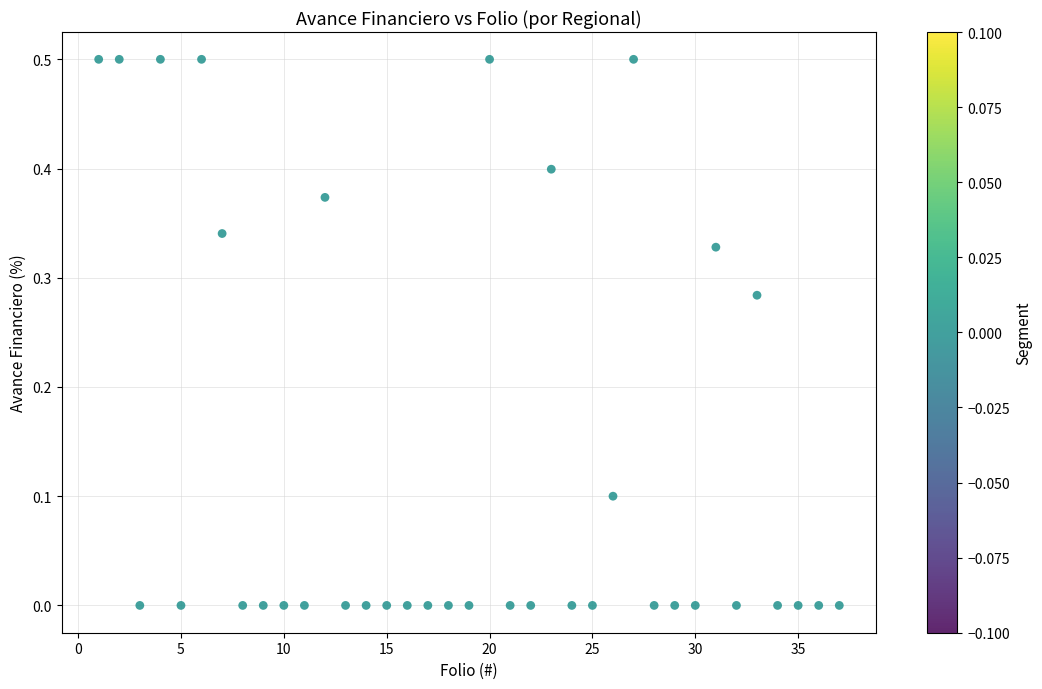

What is the range of X values (max minus min)?

36.0